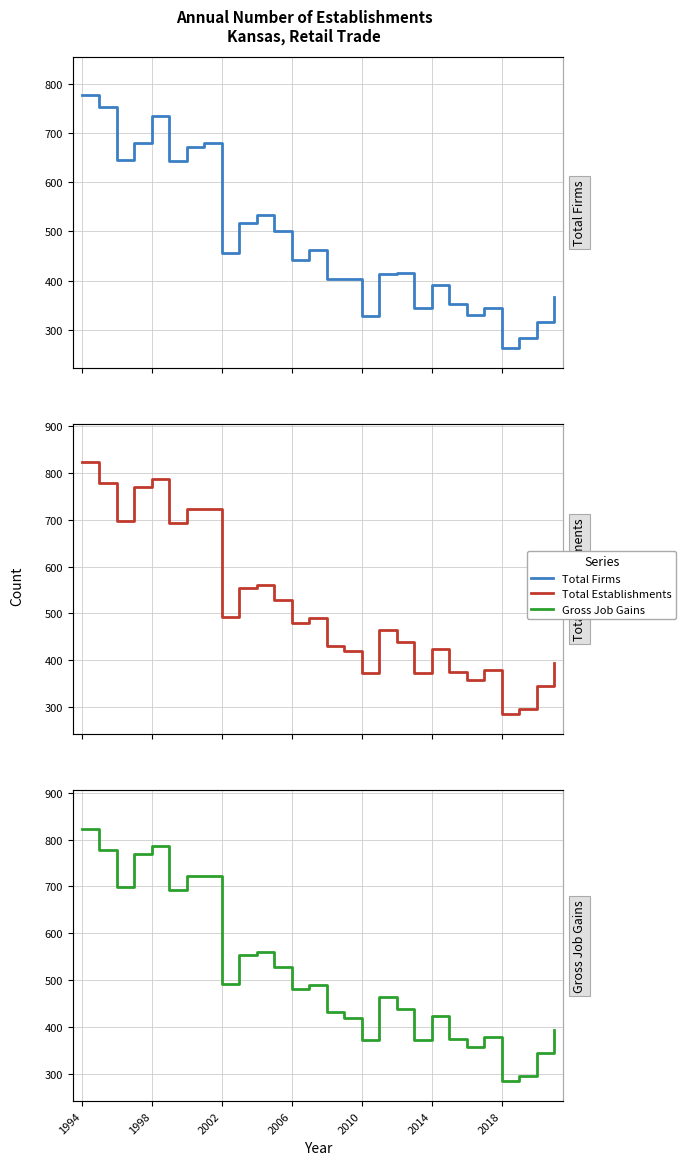

At which label is Gross Job Gains closest to 553?

9